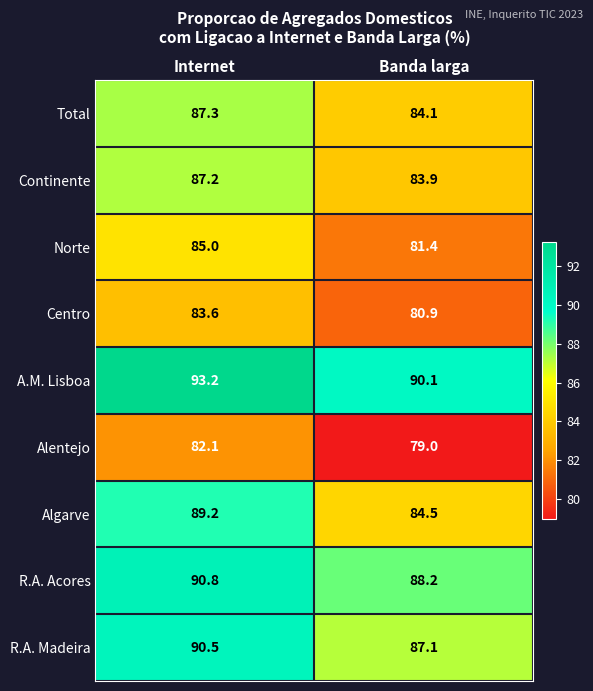

How many distinct data groups are displayed?

9